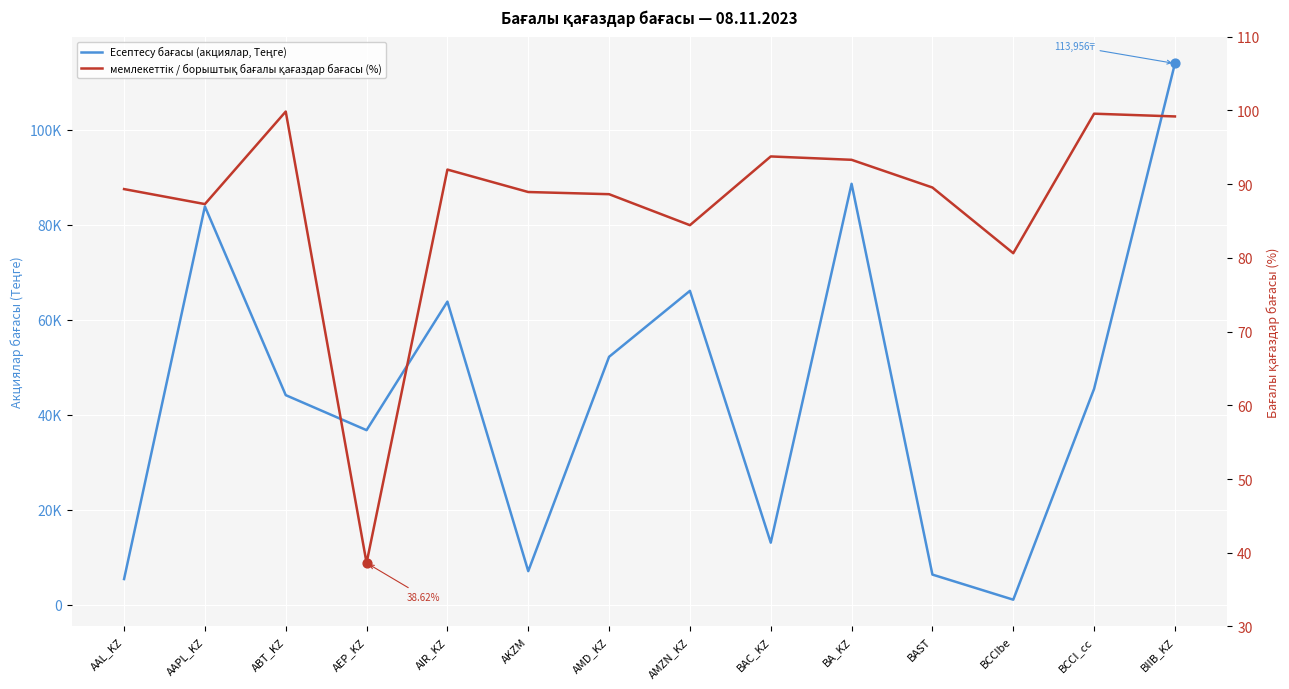

Which series reaches the minimum Y coordinate?

мемлекеттік / борыштық бағалы қағаздар бағасы (%)